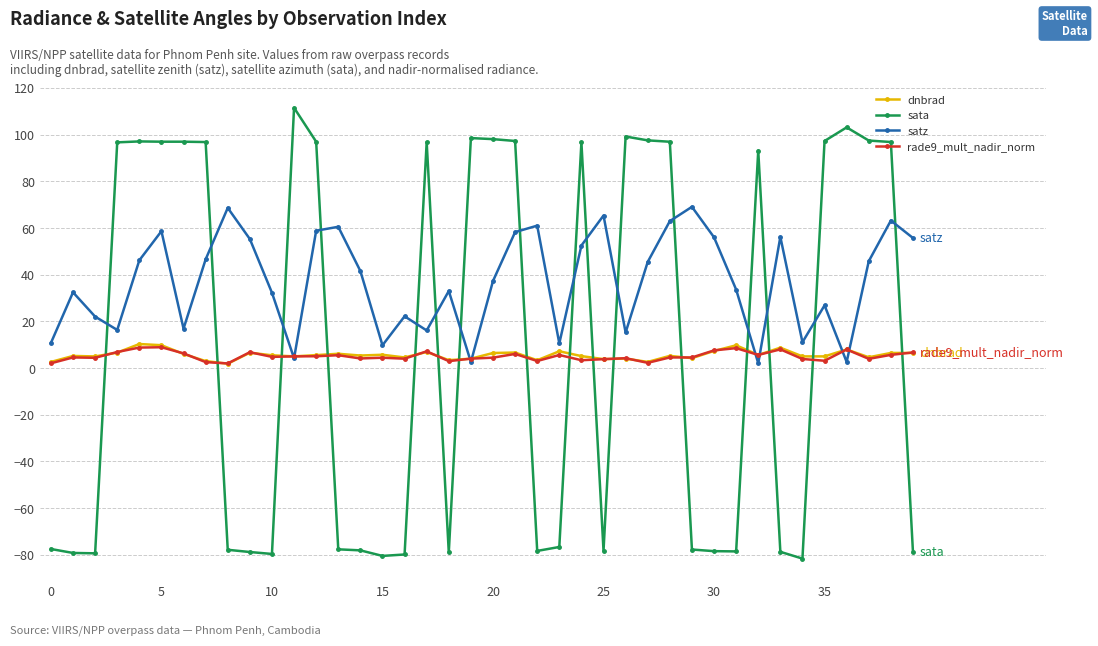

How many times do sata and dnbrad cross each other?

16